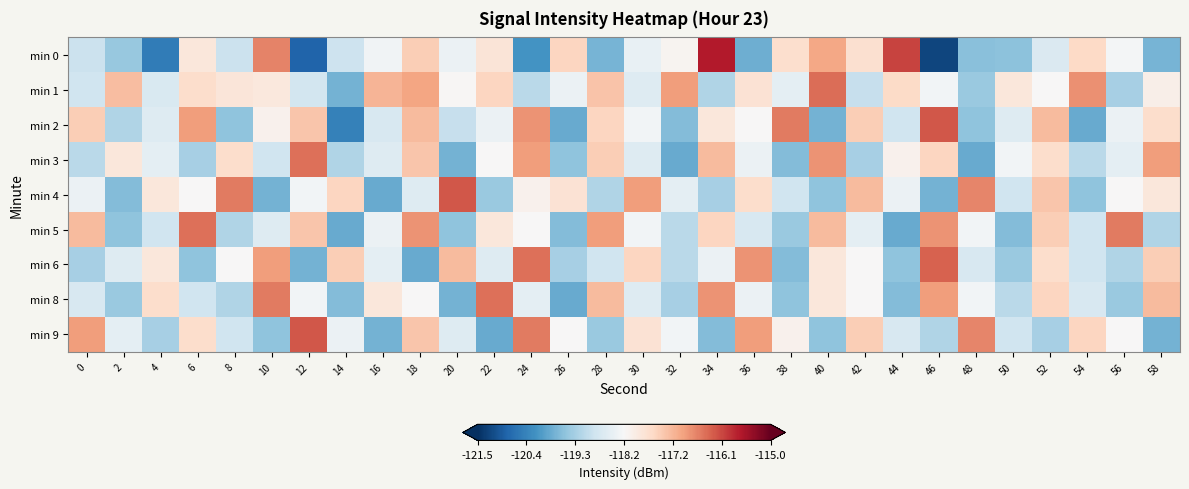

Count the number of data series in this chart.

9